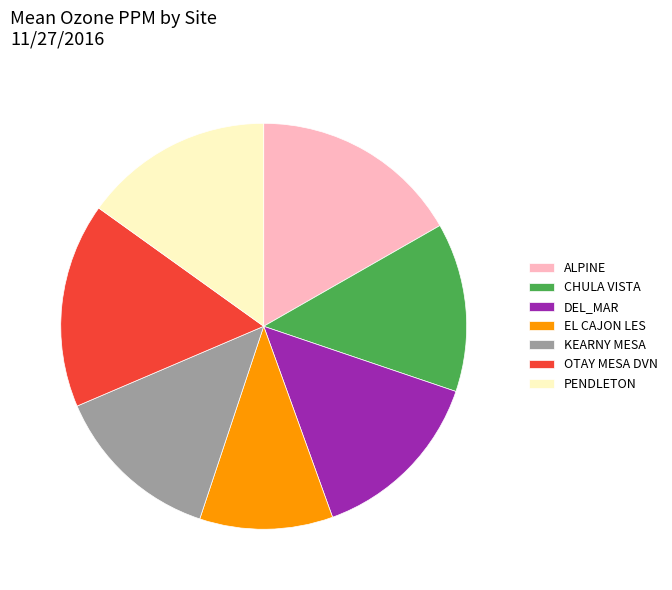

Is ALPINE the majority of the pie?

No